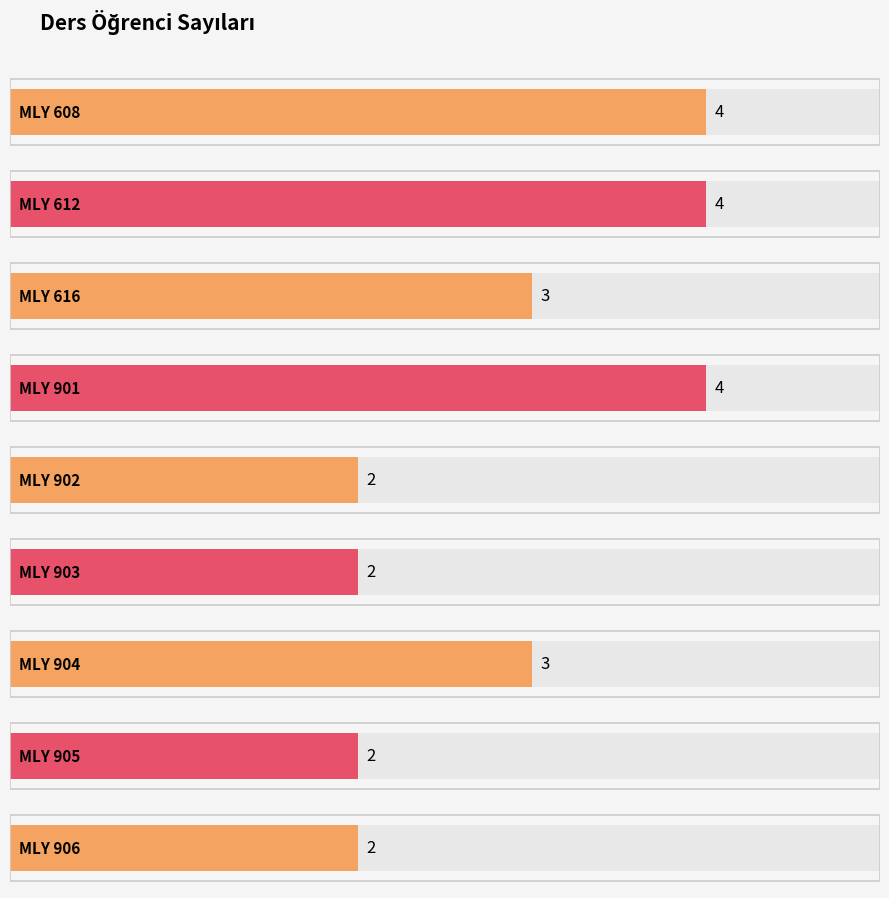

Where does the data first go above 3?

MLY 608